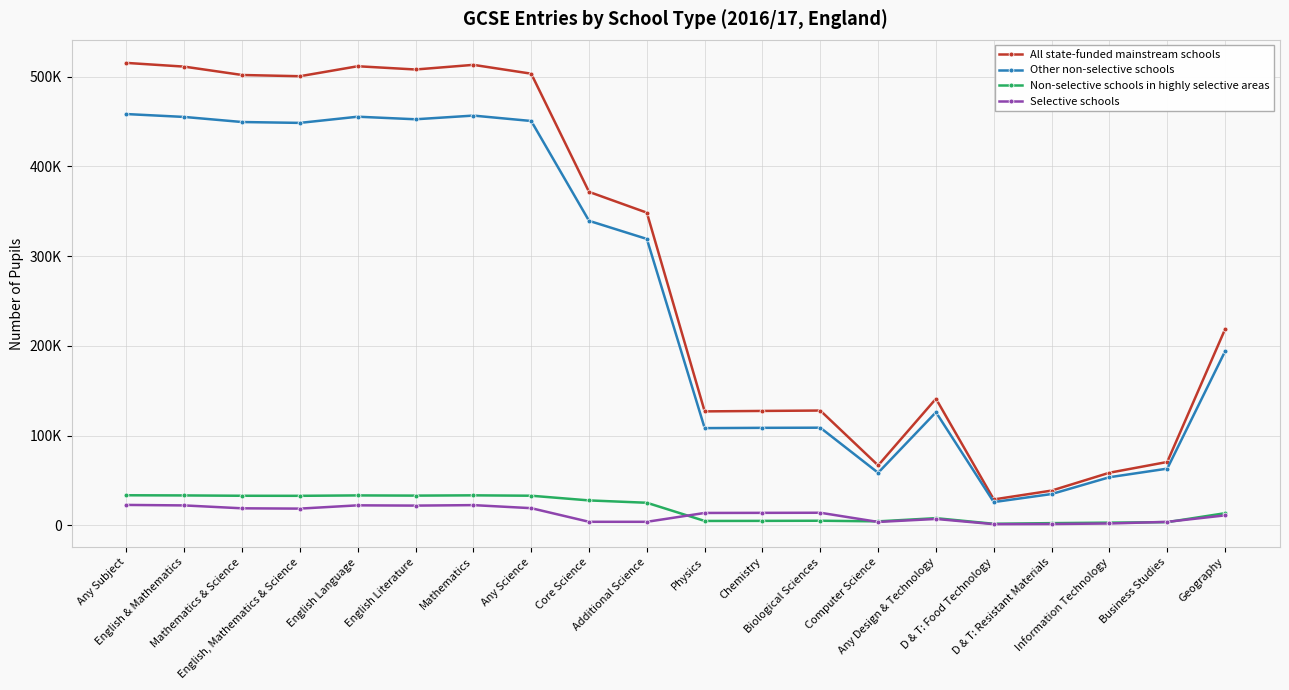

At which category does the chart reach its minimum across all series?

D & T: Food Technology